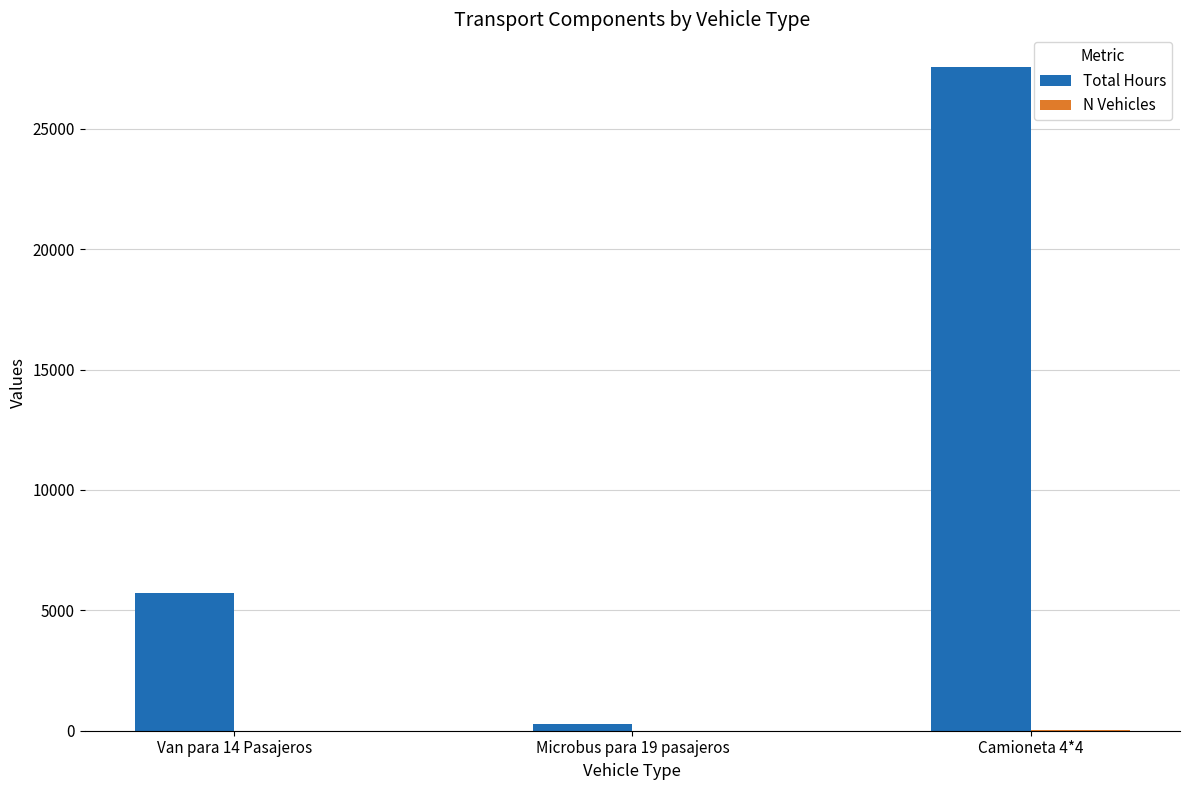

Which series changed the most between Van para 14 Pasajeros and Microbus para 19 pasajeros?

Total Hours